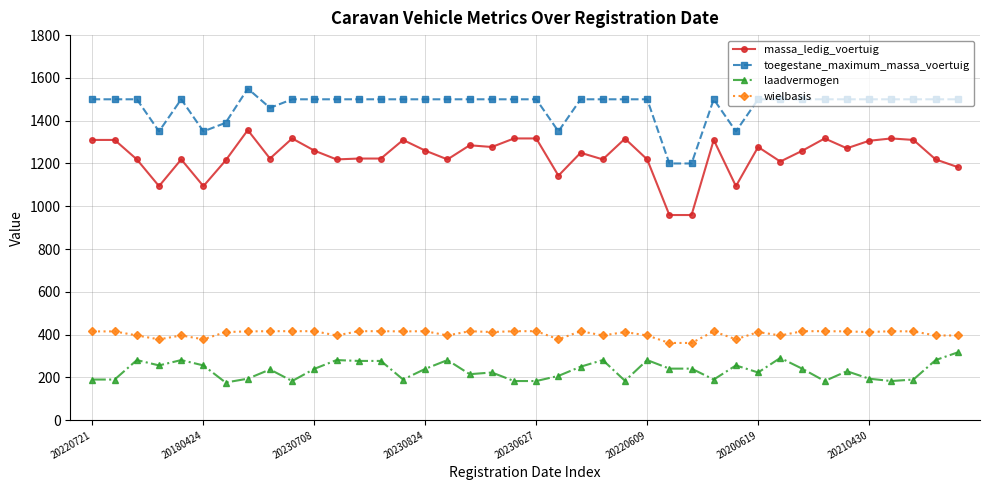

What are all the series names shown in the legend?

massa_ledig_voertuig, toegestane_maximum_massa_voertuig, laadvermogen, wielbasis